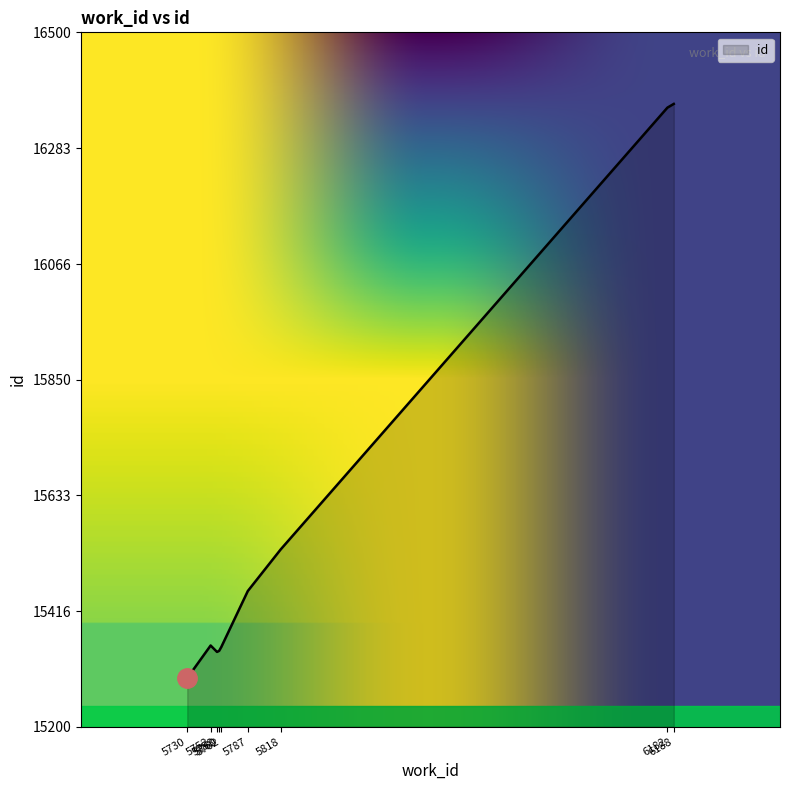

Approximately how many times larger is the value at 5762 compared to 6182?

0.9